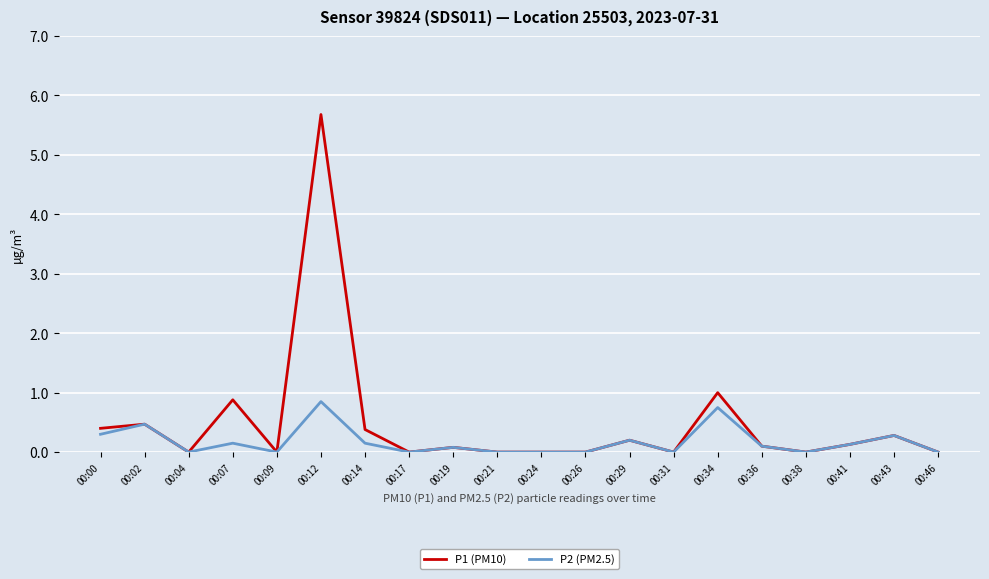

The value of P2 (PM2.5) at 00:21 is -0.4. True or false?

False